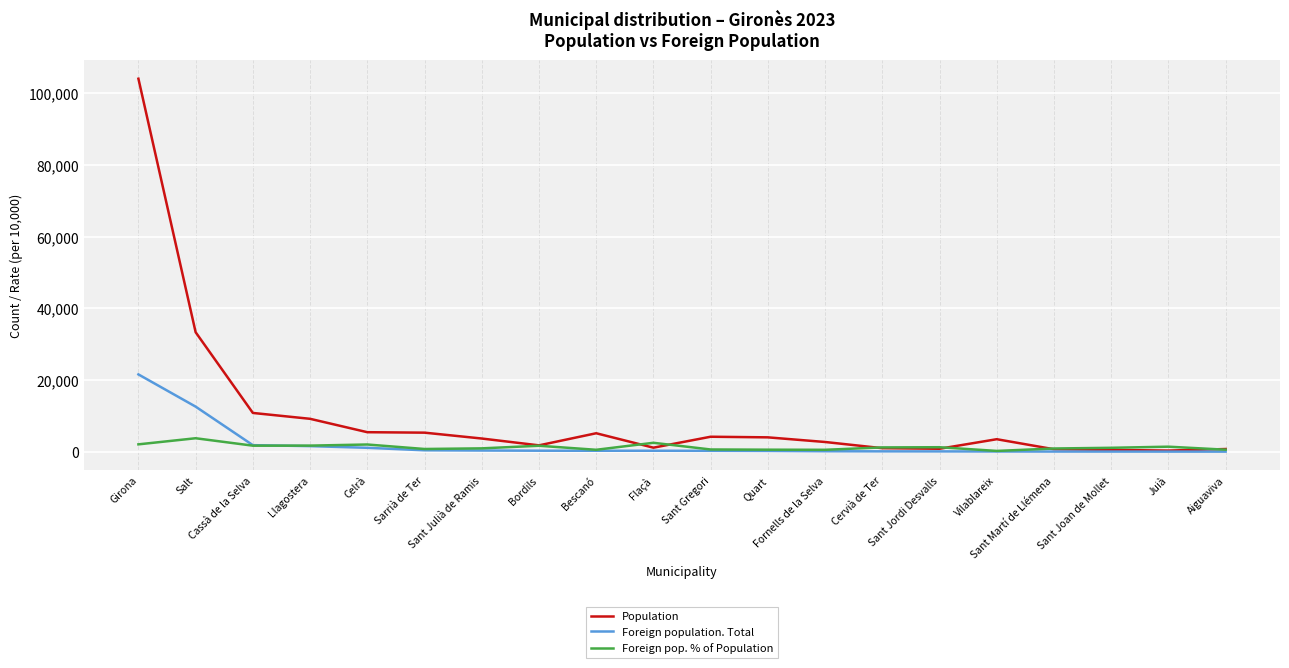

Which label corresponds to the largest value in the chart?

Girona